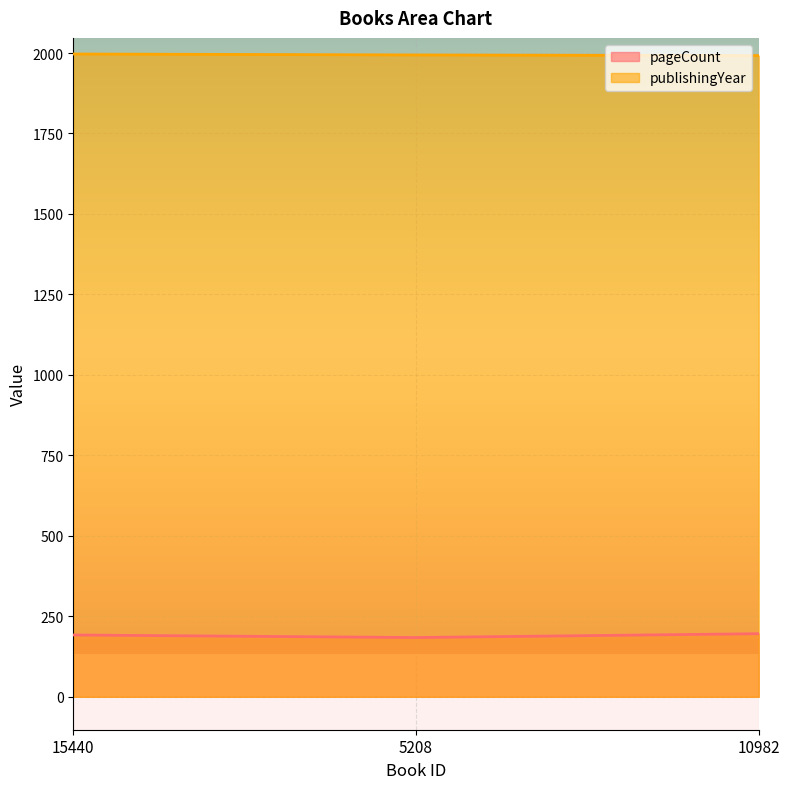

How many lines are shown in the chart?

2